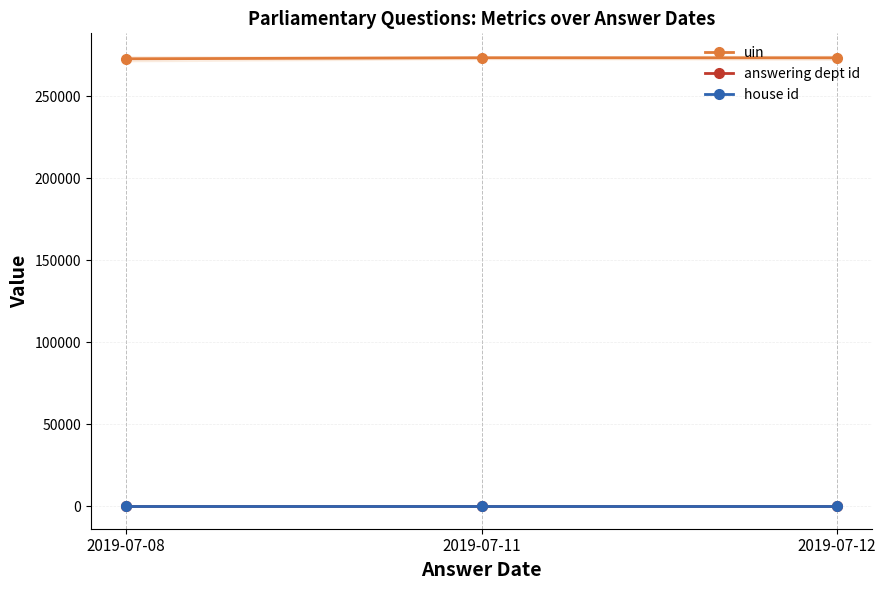

At which label does house id reach its peak?

2019-07-08